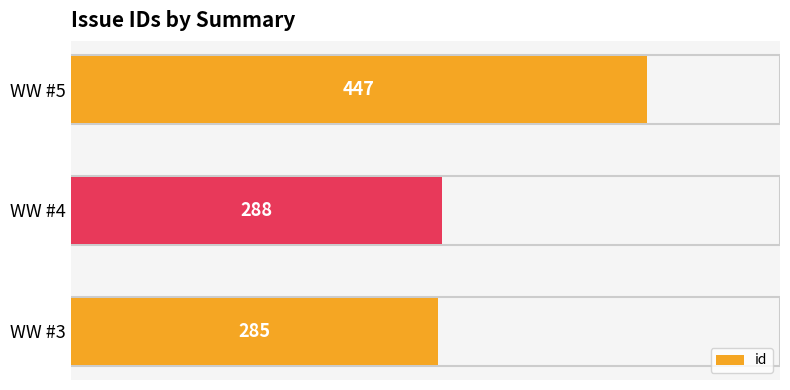

At which label is the value closest to 366?

WW #4